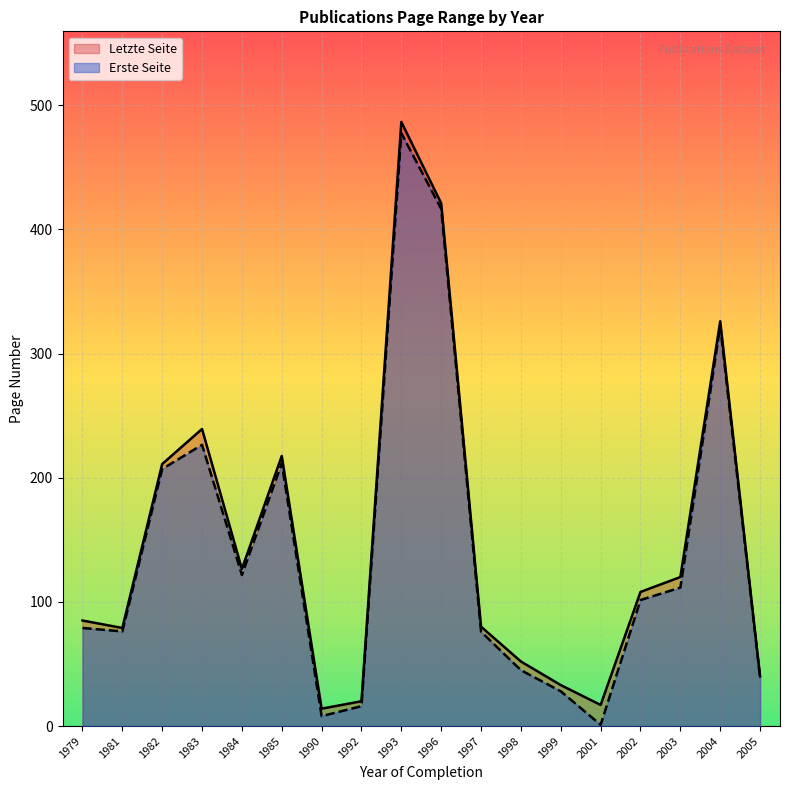

Which series changed the most between 1981 and 1985?

Letzte Seite